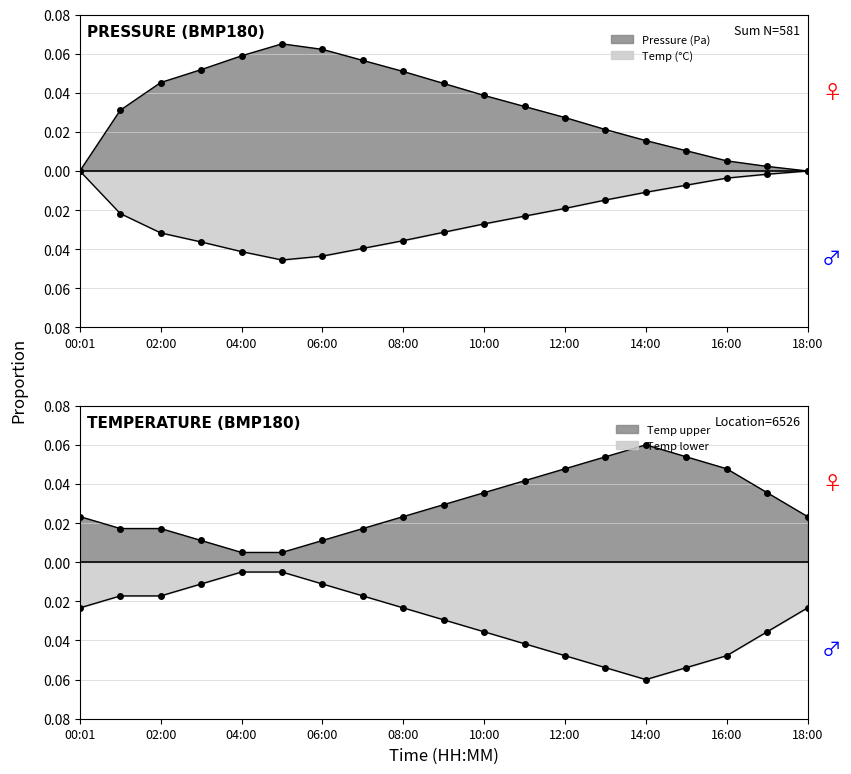

Which series ends up on top after the final intersection of temperature and pressure?

temperature